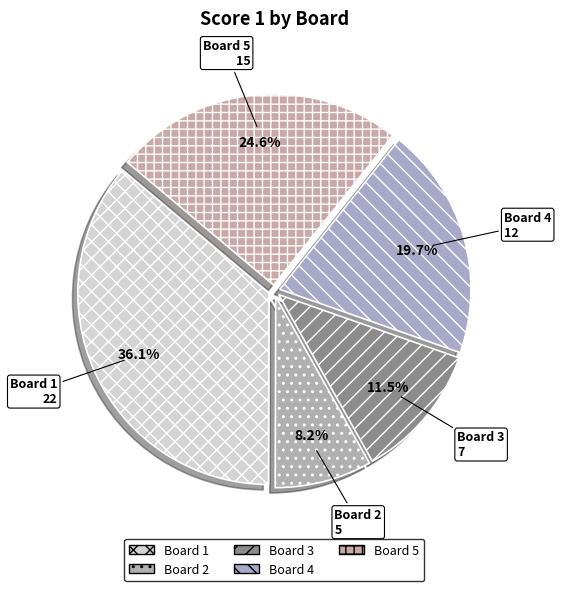

What is the smallest slice in the pie chart?

Board 2